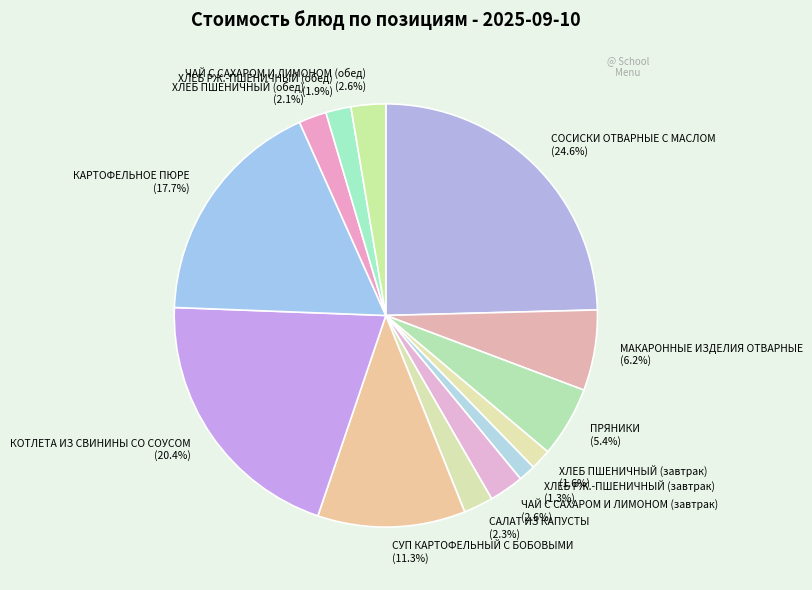

To the nearest percent, what is the combined percentage of ХЛЕБ ПШЕНИЧНЫЙ (обед) and СУП КАРТОФЕЛЬНЫЙ С БОБОВЫМИ?

13%